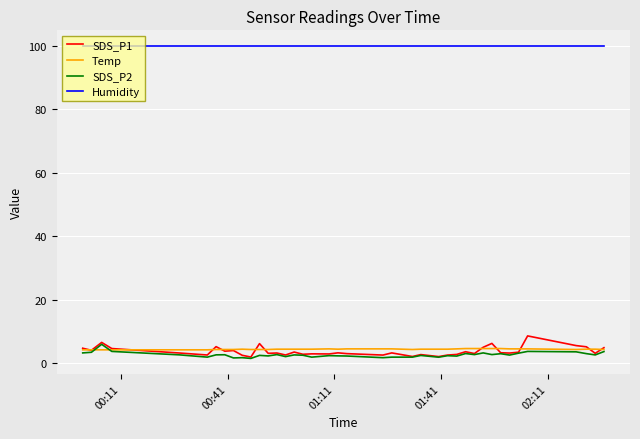

Which series has the largest total across all categories?

Humidity